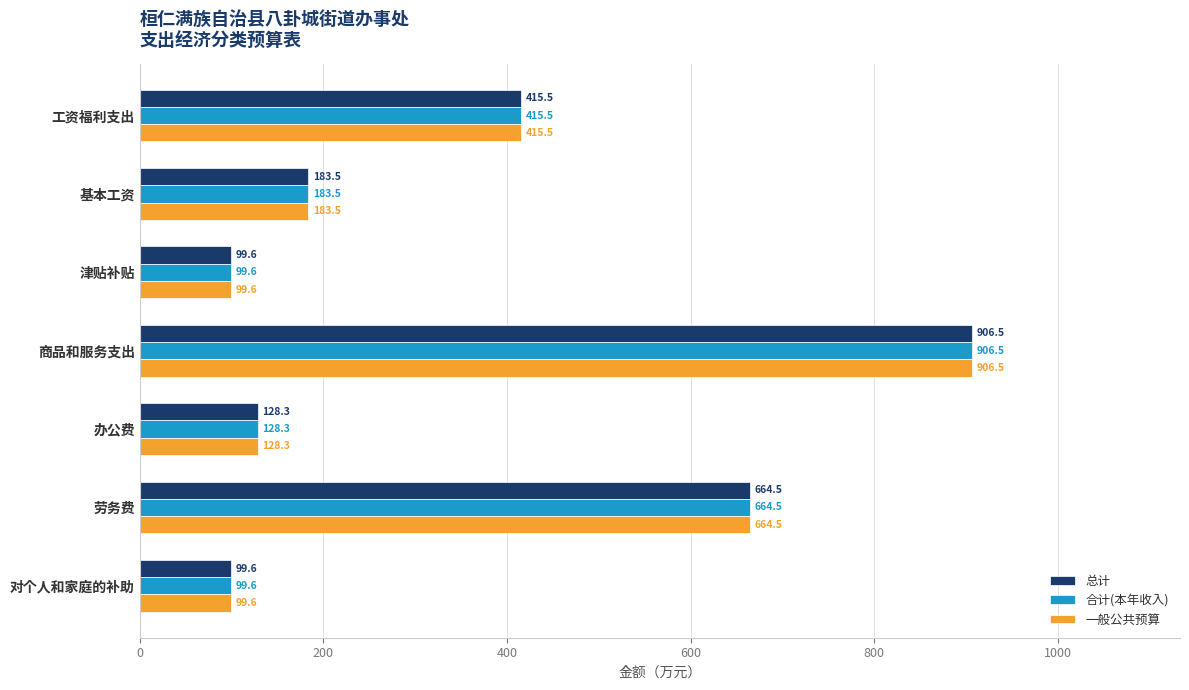

What is the difference between the maximum and second lowest values in the 合计(本年收入) series?

806.9